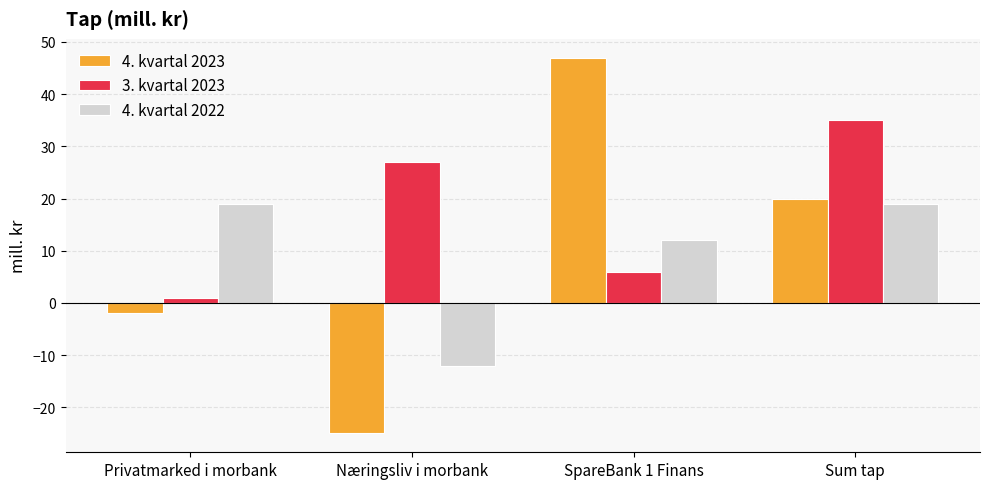

The value of 4. kvartal 2022 at Privatmarked i morbank is 19. True or false?

True